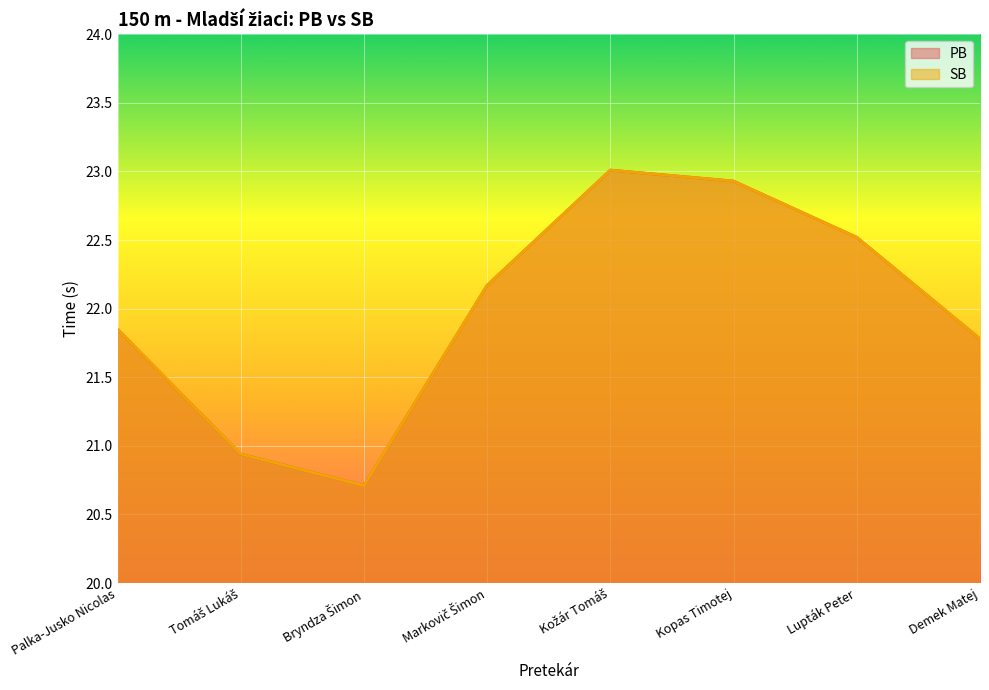

Reading left to right, transcribe all the data shown in this chart.

PB: Palka-Jusko Nicolas=21.9	Tomáš Lukáš=20.9	Bryndza Šimon=20.7	Markovič Šimon=22.2	Kožár Tomáš=23.0	Kopas Timotej=22.9	Lupták Peter=22.5	Demek Matej=21.8
SB: Palka-Jusko Nicolas=21.9	Tomáš Lukáš=20.9	Bryndza Šimon=20.7	Markovič Šimon=22.2	Kožár Tomáš=23.0	Kopas Timotej=22.9	Lupták Peter=22.5	Demek Matej=21.8